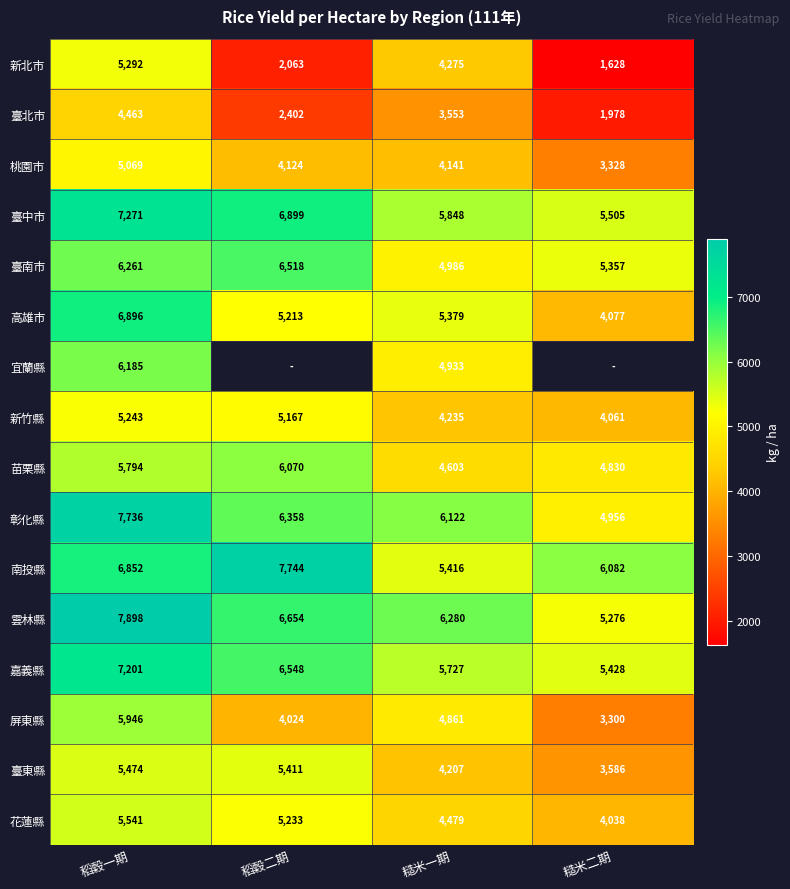

What is the spread (max minus min) of values at 糙米二期?

4453.4